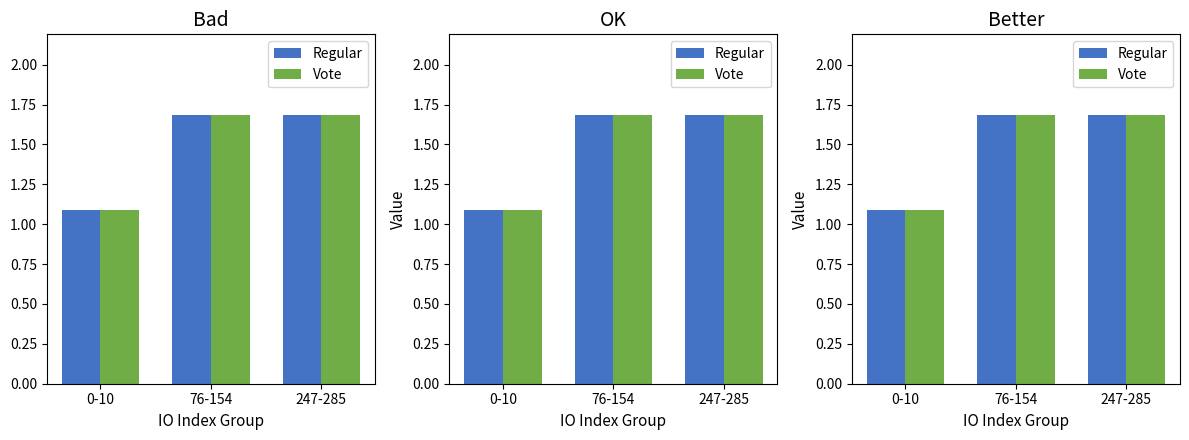

What is the value of the Regular bar at the 3rd from the left?

1.7